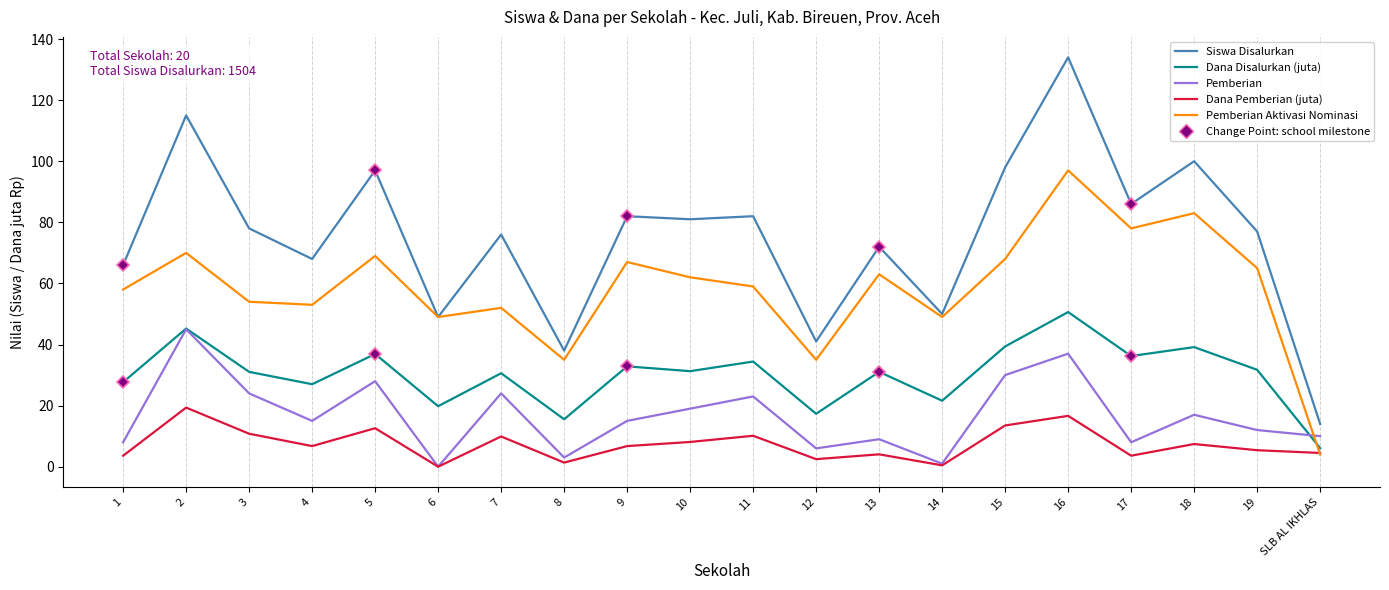

Which series has the largest total across all categories?

Siswa Disalurkan